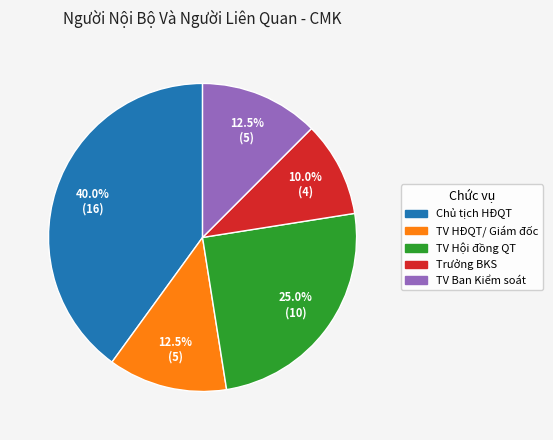

Is there a majority slice in this chart?

No